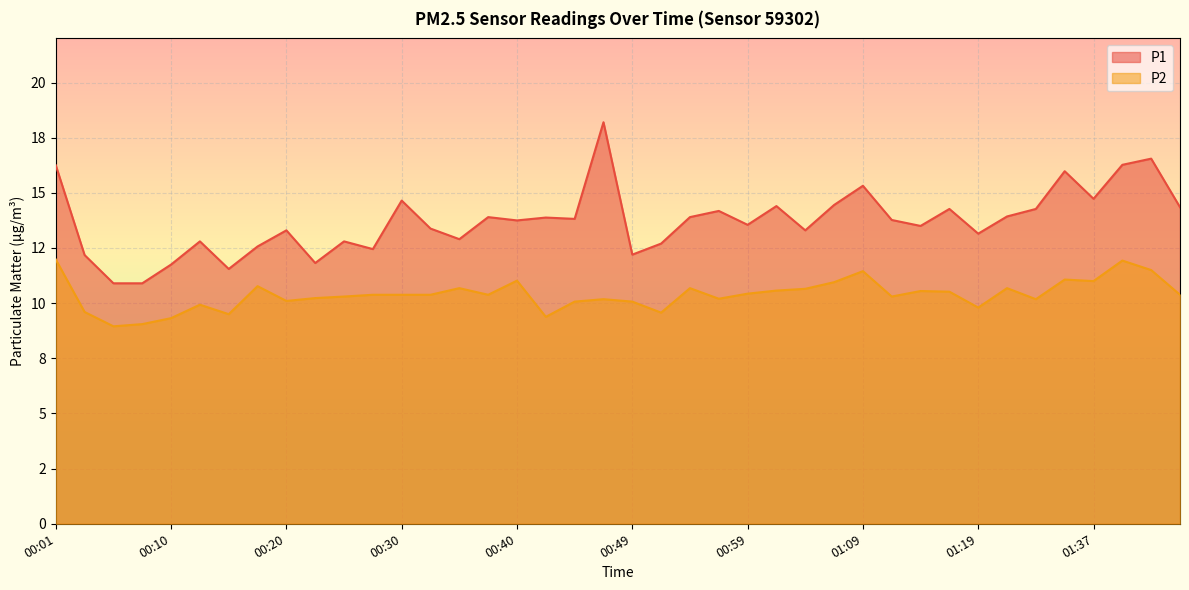

How many lines are shown in the chart?

2